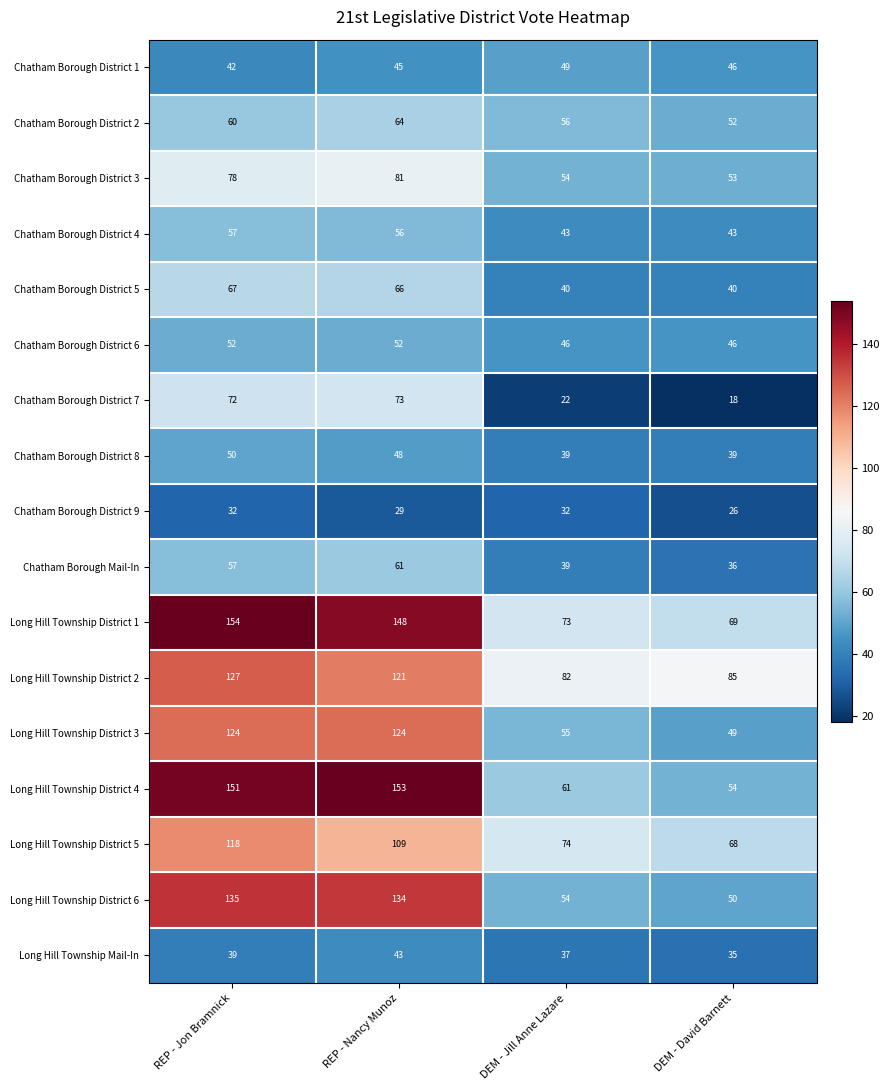

List the labels in order of Long Hill Township District 4 value, largest first.

REP - Nancy Munoz, REP - Jon Bramnick, DEM - Jill Anne Lazare, DEM - David Barnett